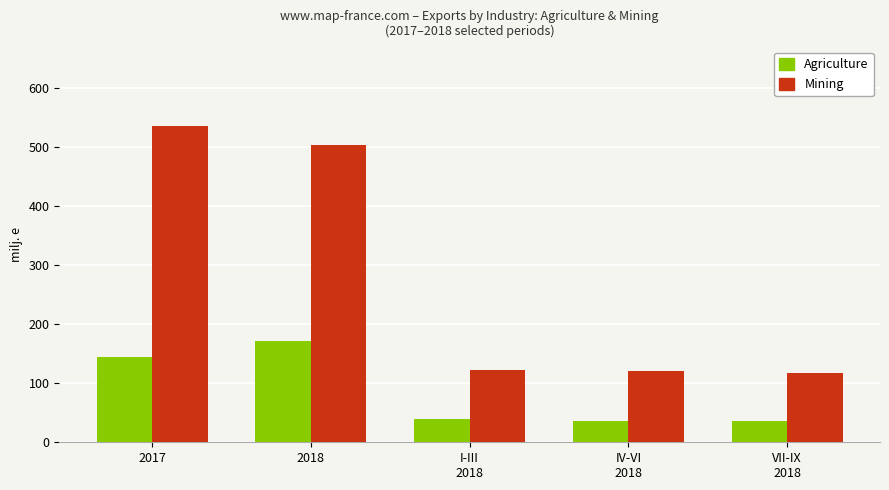

What is the smallest value displayed?

36.3